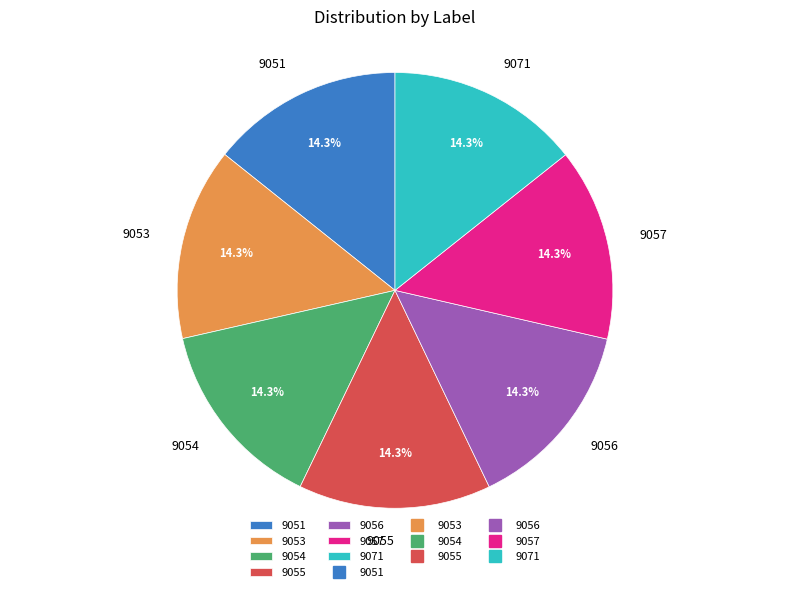

Is there any slice that represents more than half of the pie?

No